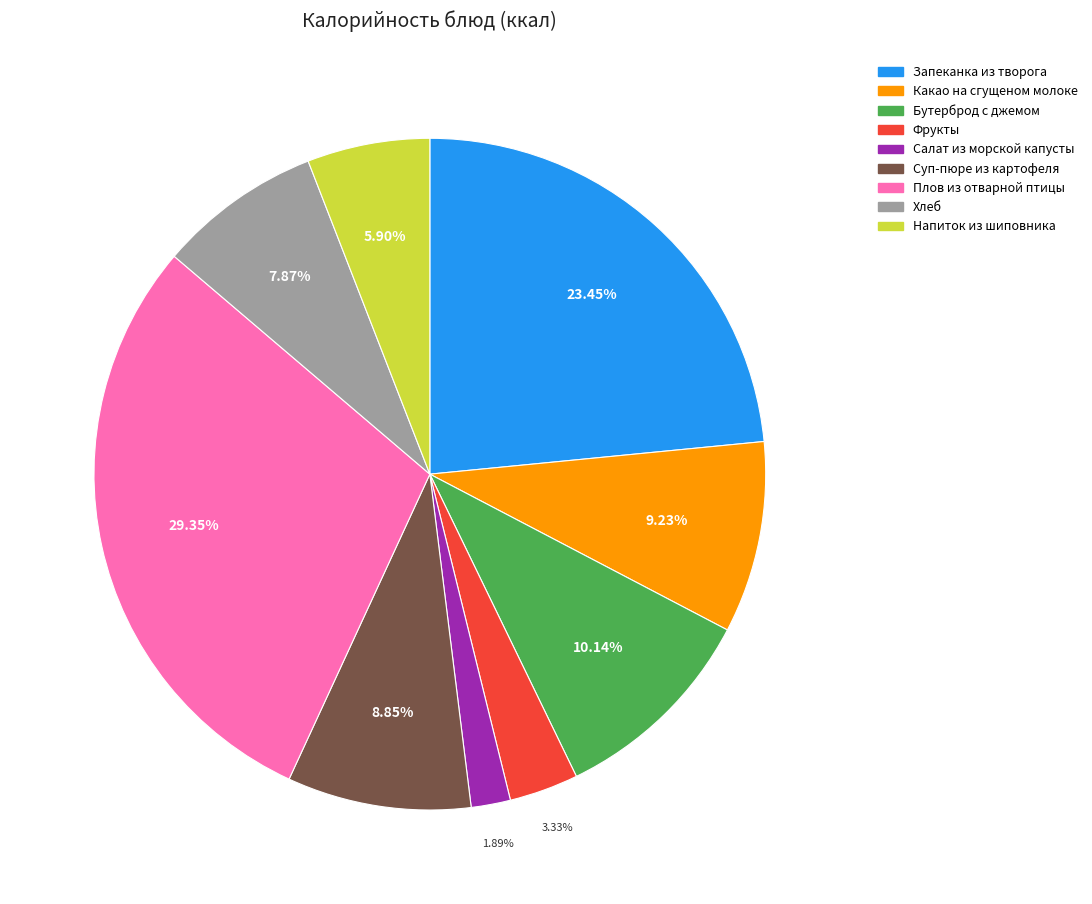

What percentage do Запеканка из творога and Какао на сгущеном молоке together represent?

32.7%